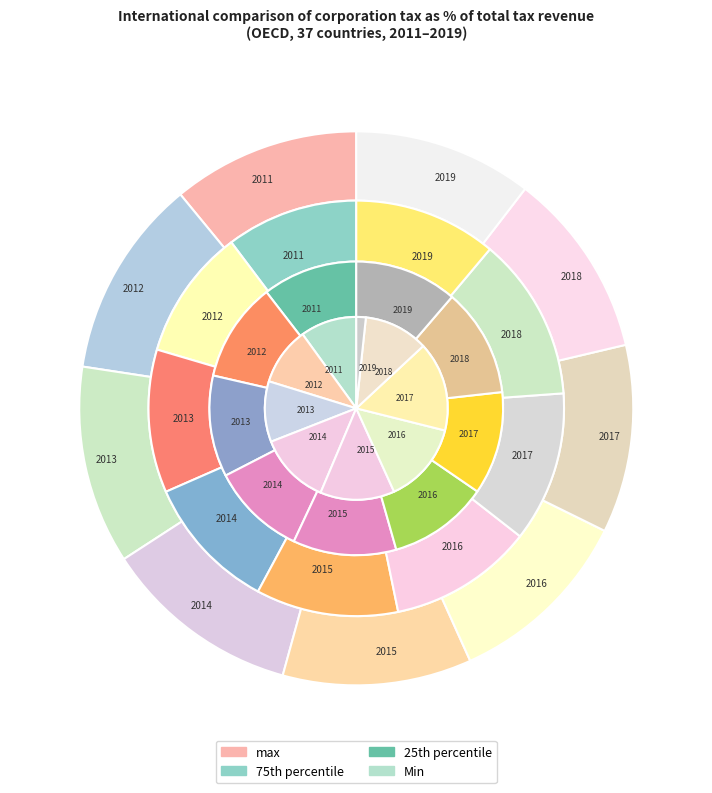

Do 2011 and 2017 together represent more than half of the pie?

No